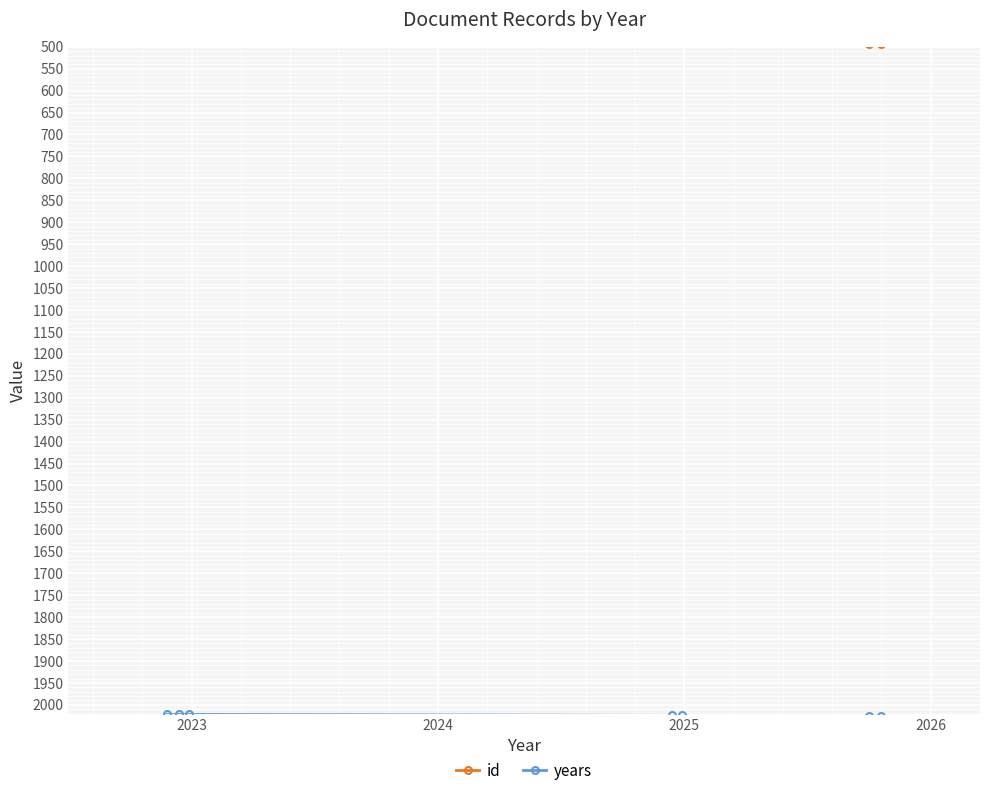

Reading left to right, list all the values displayed in this chart.

id: 424	425	426	427	428	493	494
years: 2022	2022	2022	2024	2024	2025	2025